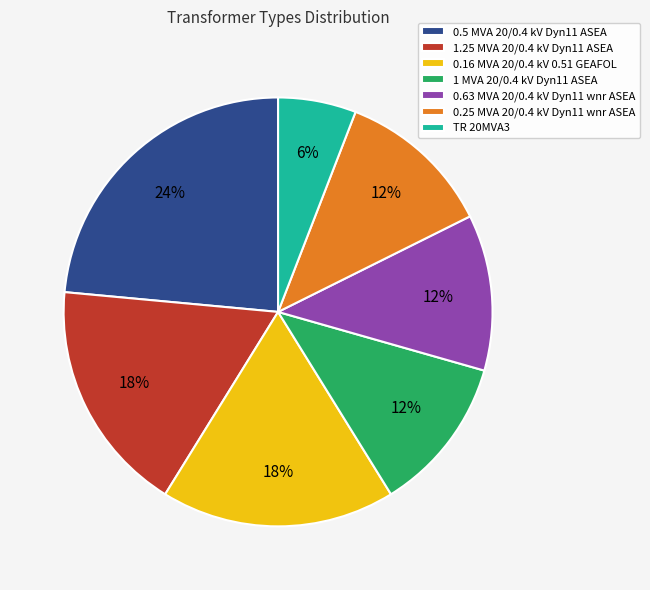

Is the sum of 0.63 MVA 20/0.4 kV Dyn11 wnr ASEA and 0.25 MVA 20/0.4 kV Dyn11 wnr ASEA greater than half?

No